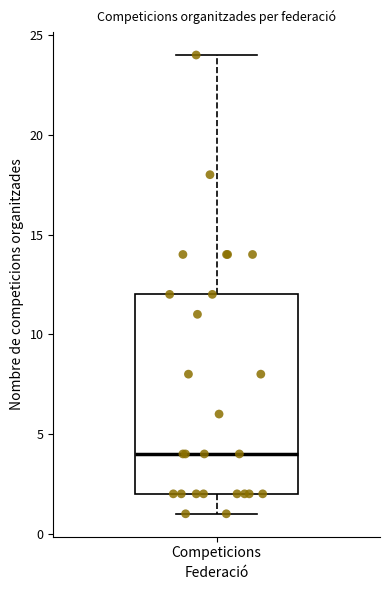

Where is the lower edge of the box for Competicions on the y-axis? The values are not printed on the chart, so give them approximately, as read against the axis.

2